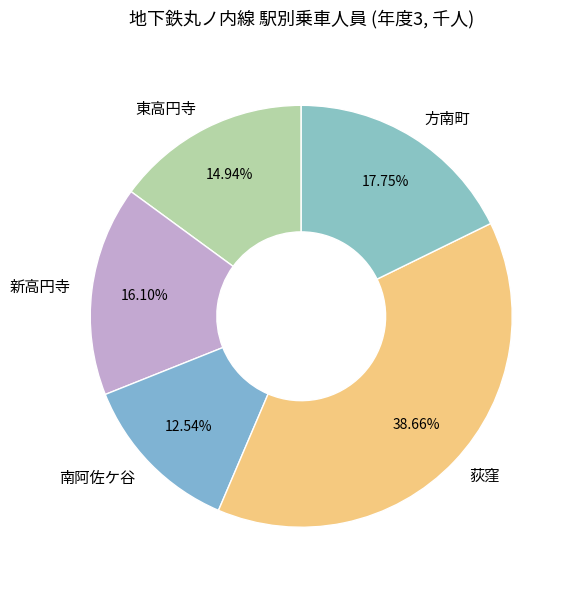

Rank the categories by value from highest to lowest.

荻窪, 方南町, 新高円寺, 東高円寺, 南阿佐ケ谷